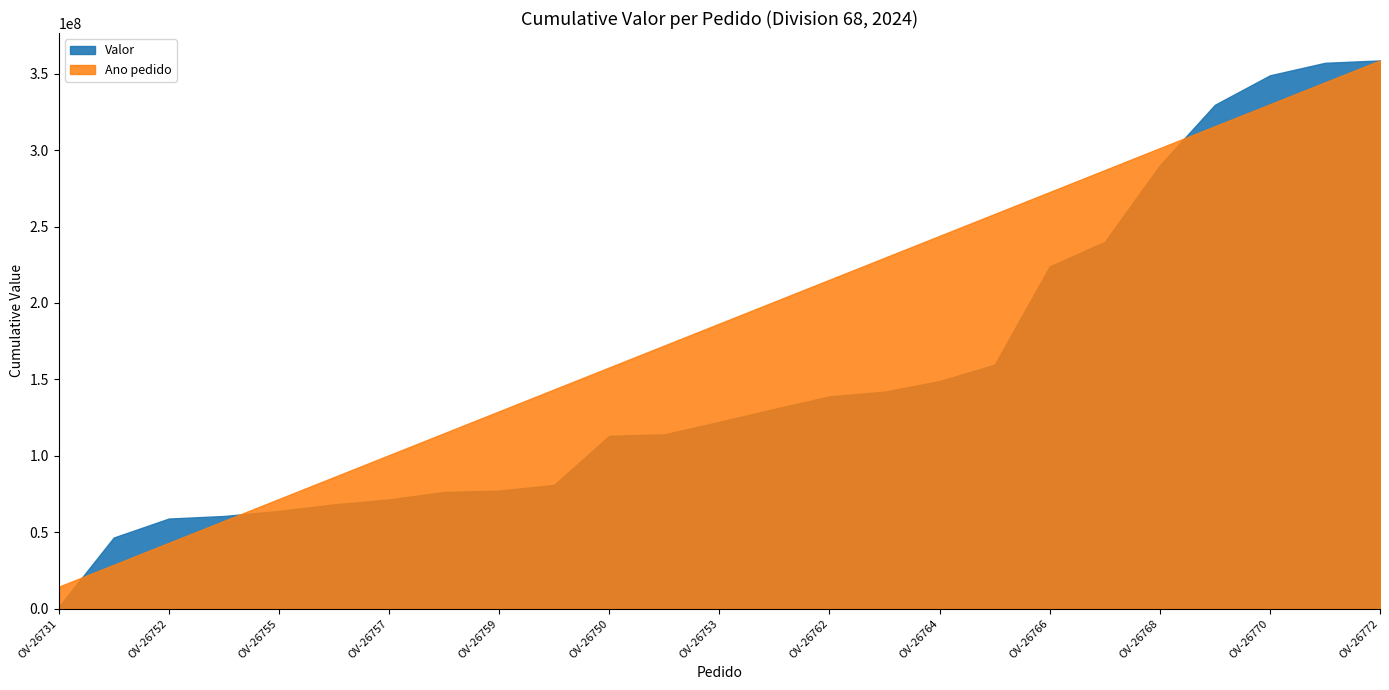

What is the label of the 19th point from the right?

OV-26757